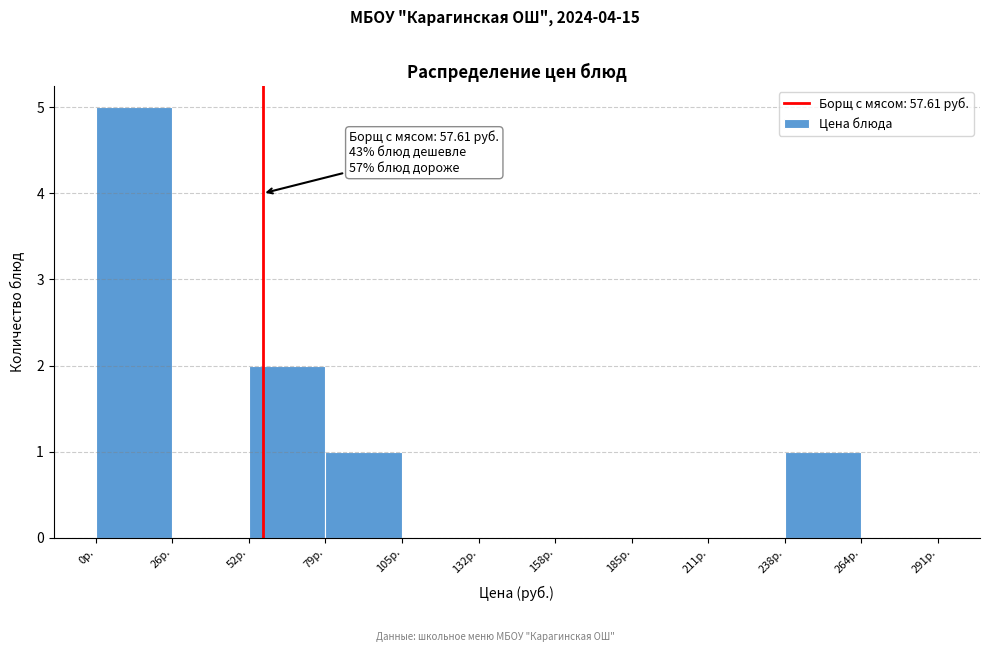

Over which range of the x-axis is the bar tallest?

0 to 25